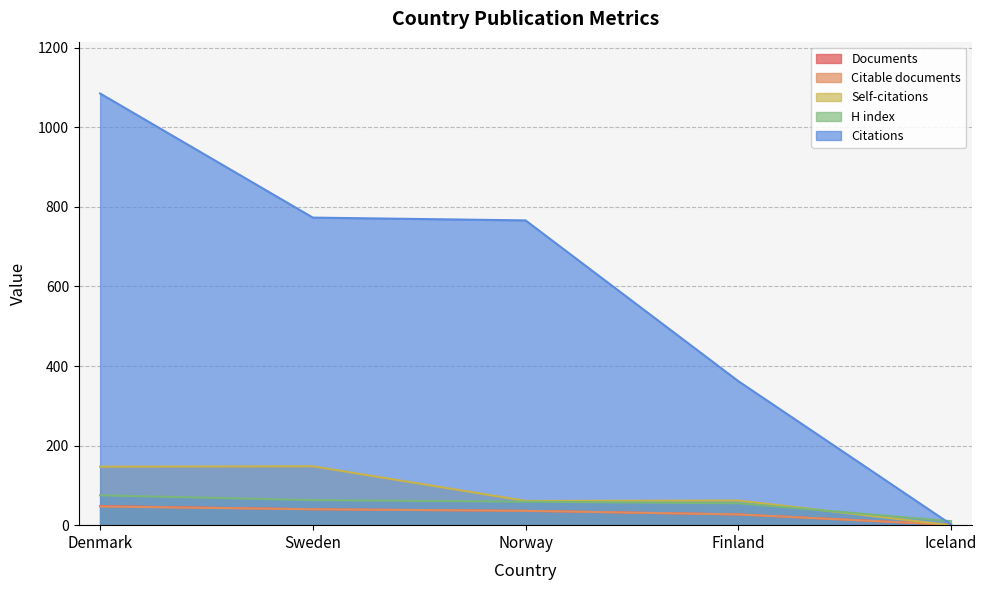

True or false: Citable documents has a value of 36 at Norway.

True